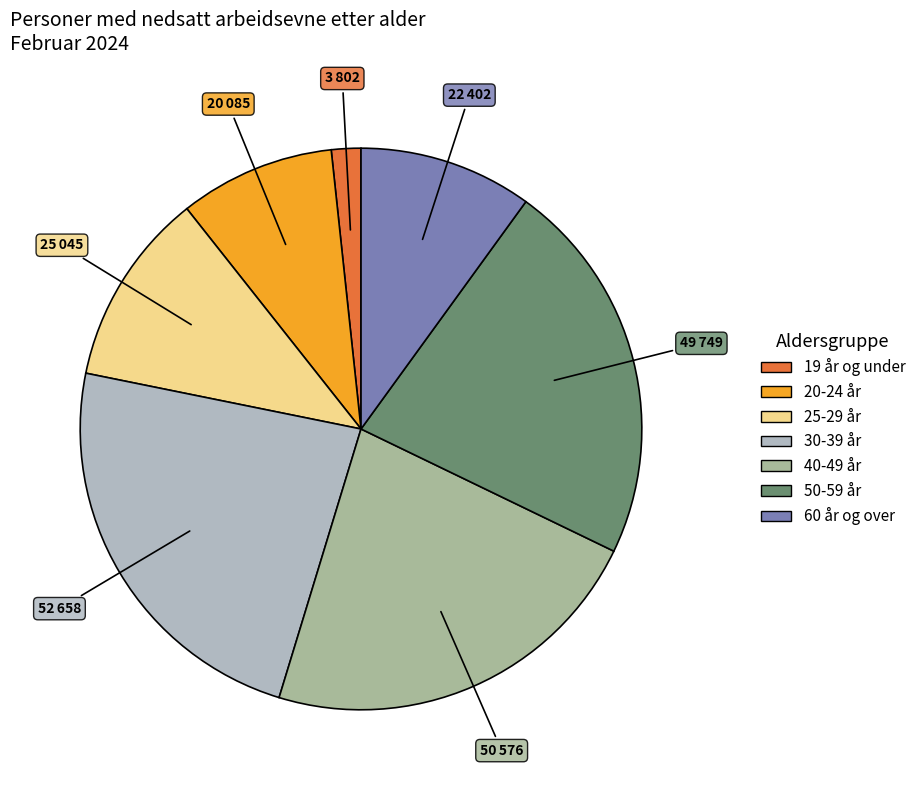

To the nearest percent, what is the average slice percentage?

14%